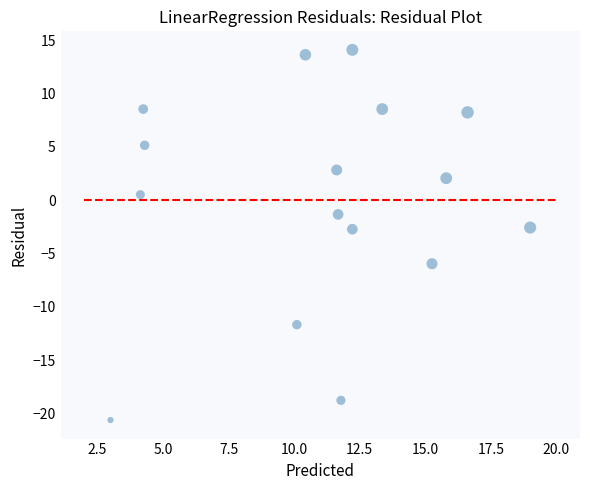

What is the range of X values (max minus min)?

16.0